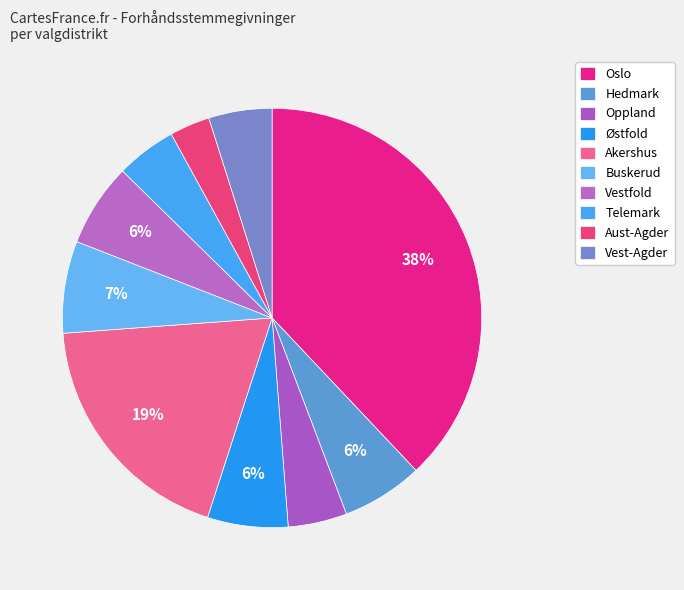

How many segments does this pie chart have?

10